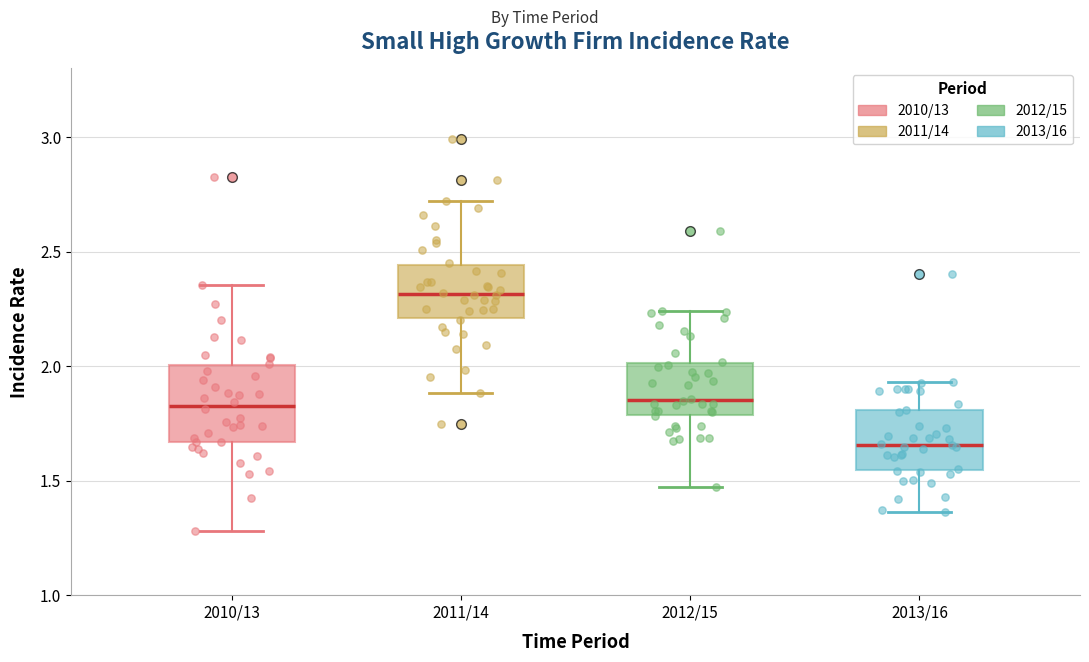

Reading left to right, read every box against the y-axis: the position of its median line, the range the box covers, and the ends of its whiskers. The values are not printed on the chart, so give them approximately, as read against the axis.

2010/13: median 1.85, box 1.65 to 2.00, whiskers 1.30 to 2.35
2011/14: median 2.30, box 2.20 to 2.45, whiskers 1.90 to 2.70
2012/15: median 1.85, box 1.80 to 2.00, whiskers 1.45 to 2.25
2013/16: median 1.65, box 1.55 to 1.80, whiskers 1.35 to 1.95